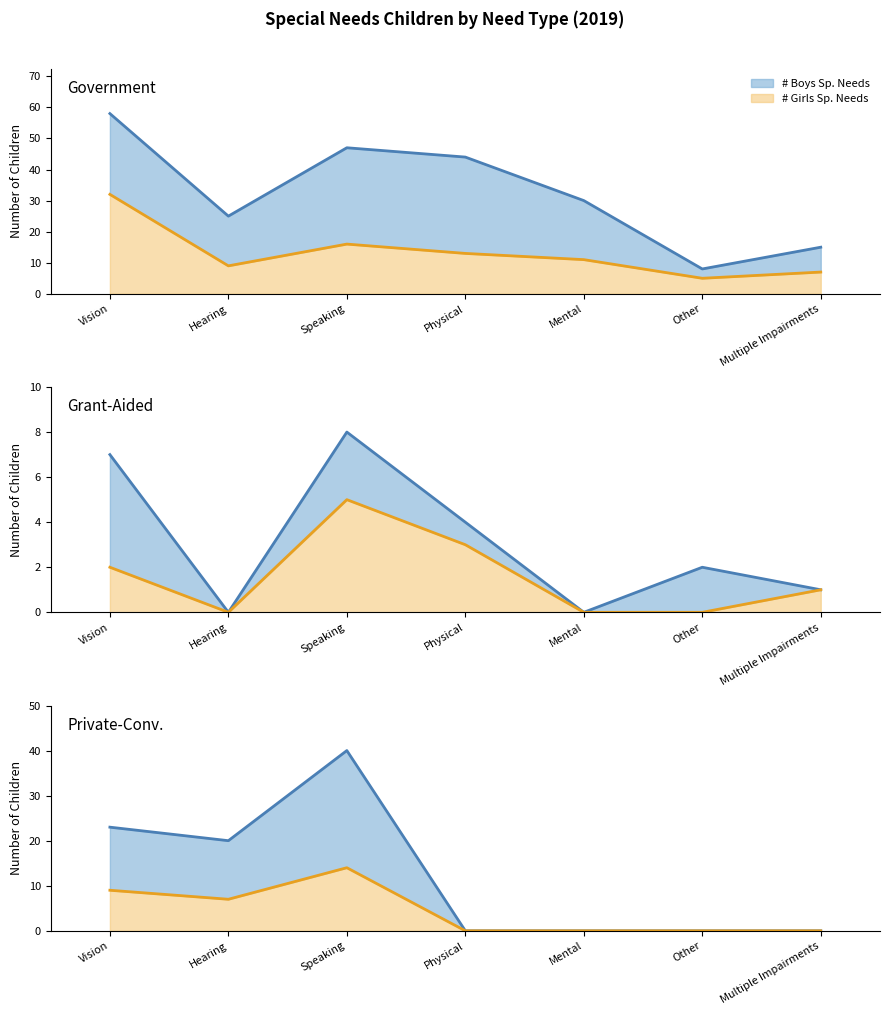

At Hearing, list the series in order from largest to smallest.

Boys Total, Girls Total